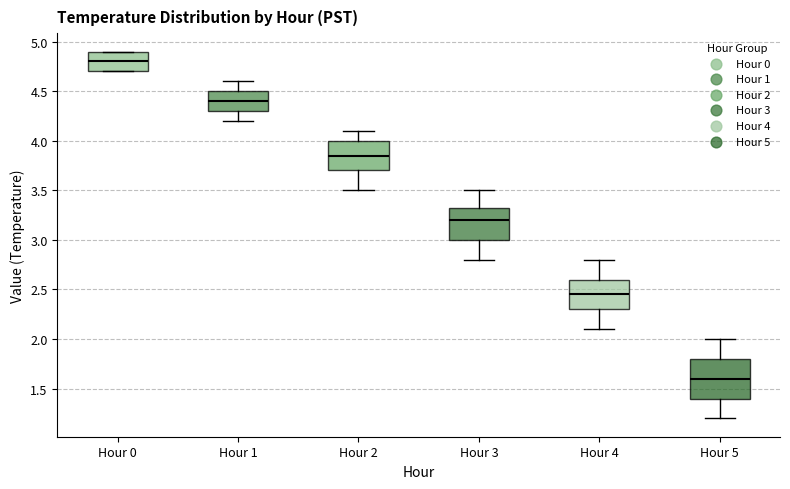

Reading left to right, transcribe this box plot: for each box, give where its median line is, the range the box spans, and where its two whiskers end, as read against the y-axis. The values are not printed on the chart, so give them approximately, as read against the axis.

Hour 0: median 4.80, box 4.70 to 4.90, whiskers 4.70 to 4.90
Hour 1: median 4.40, box 4.30 to 4.50, whiskers 4.20 to 4.60
Hour 2: median 3.85, box 3.70 to 4.00, whiskers 3.50 to 4.10
Hour 3: median 3.20, box 3.00 to 3.35, whiskers 2.80 to 3.50
Hour 4: median 2.45, box 2.30 to 2.60, whiskers 2.10 to 2.80
Hour 5: median 1.60, box 1.40 to 1.80, whiskers 1.20 to 2.00